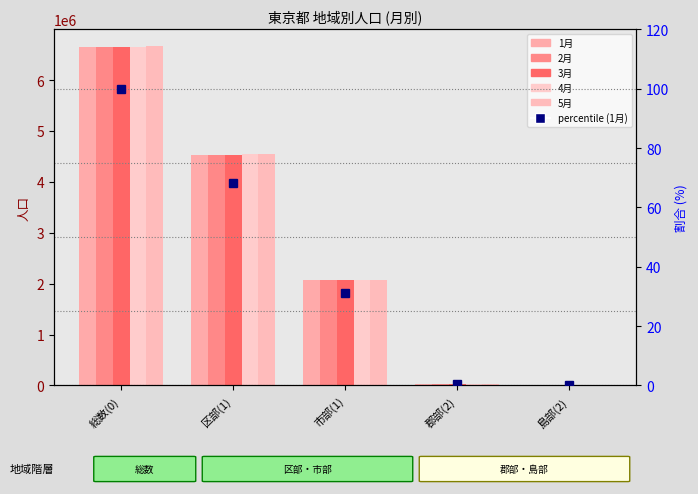

At which label does 5月 reach its minimum?

島部(2)